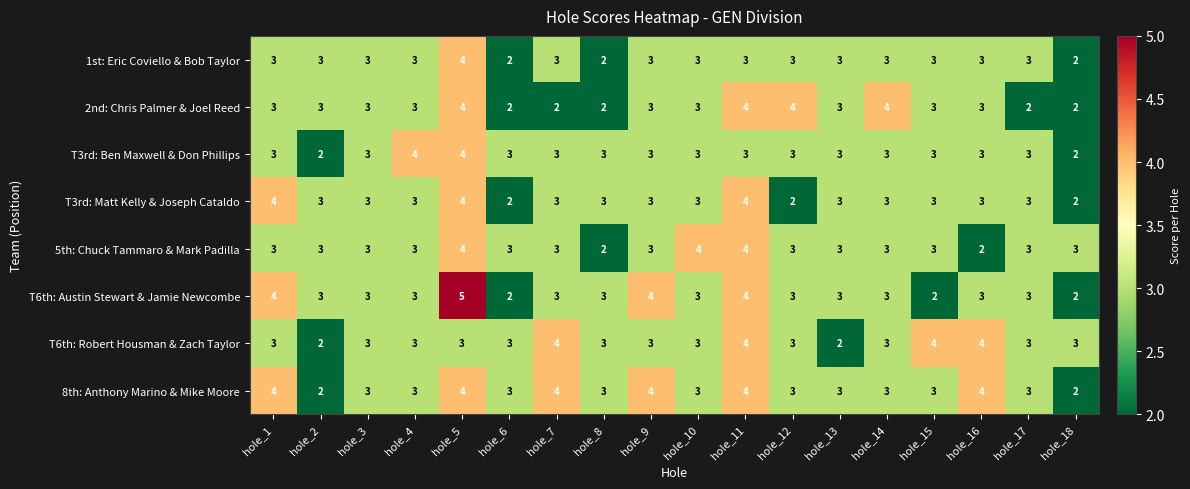

The value of T6th: Robert Housman & Zach Taylor at hole_18 is 2. True or false?

False